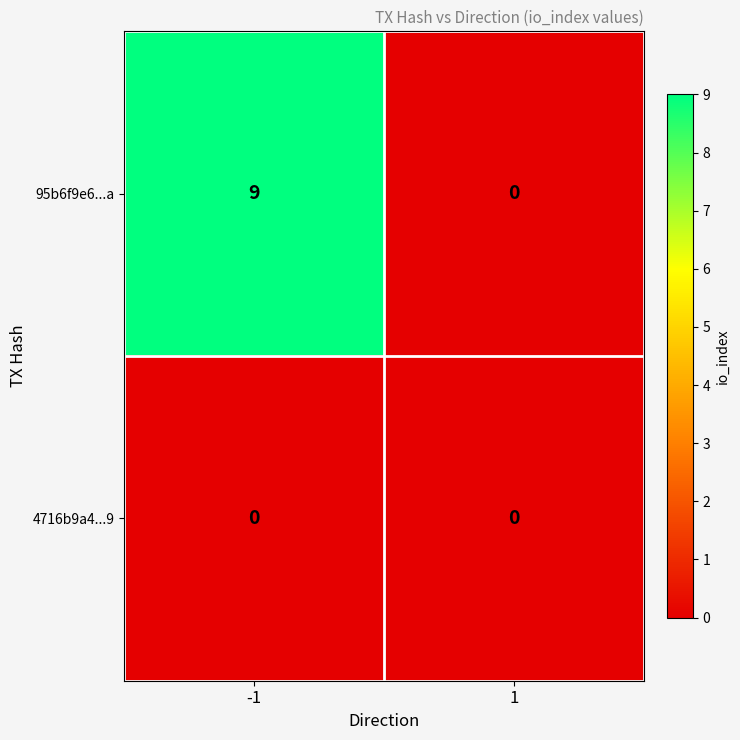

True or false: 95b6f9e6...a has a value of 5 at -1.

False